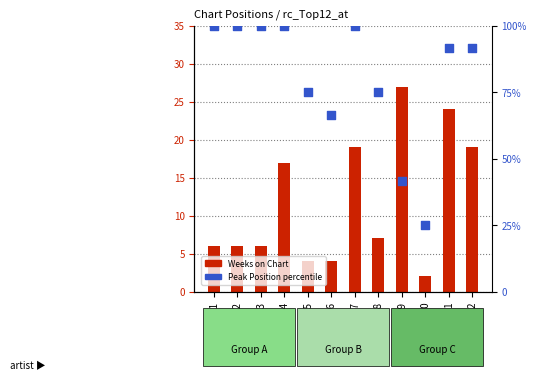

Which series reaches the minimum Y coordinate?

Weeks on Chart